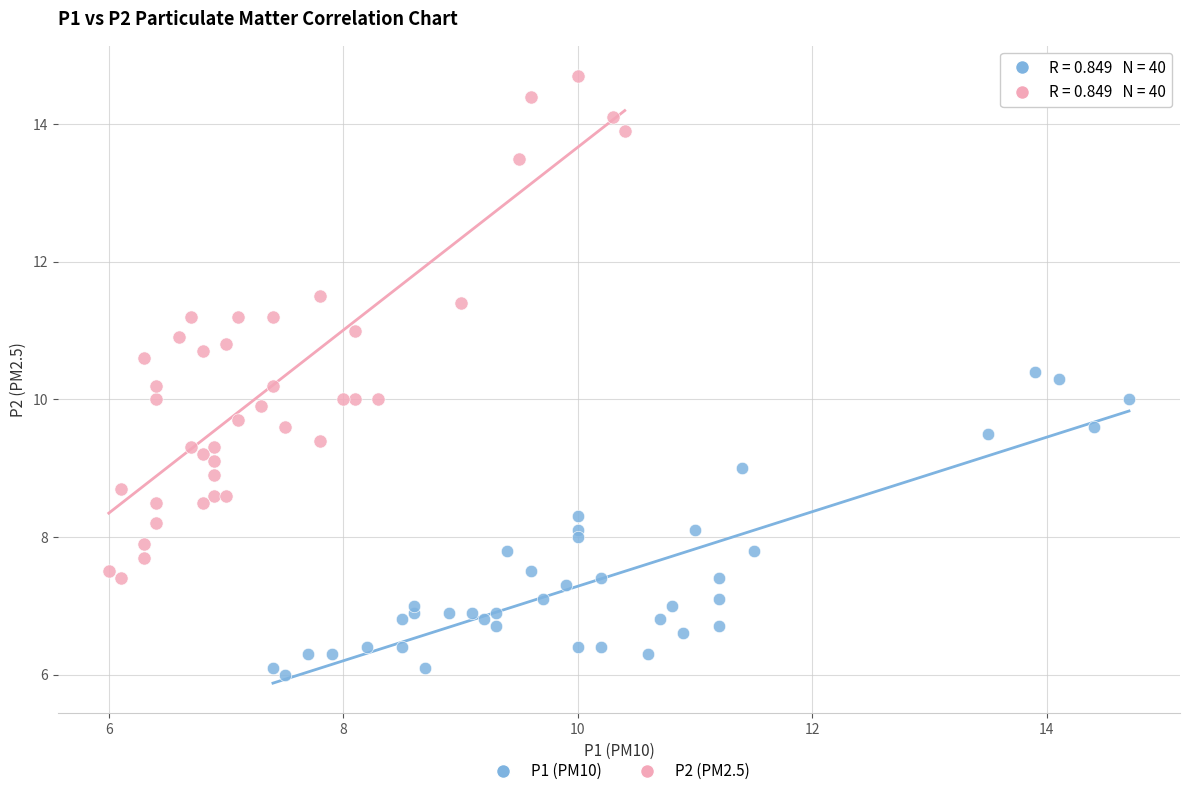

Which series has the largest Y range (max minus min)?

P2 (PM2.5)